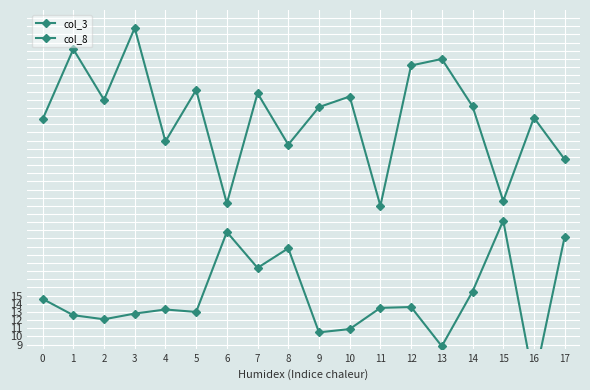

How many data points in col_8 are less than 13?

7